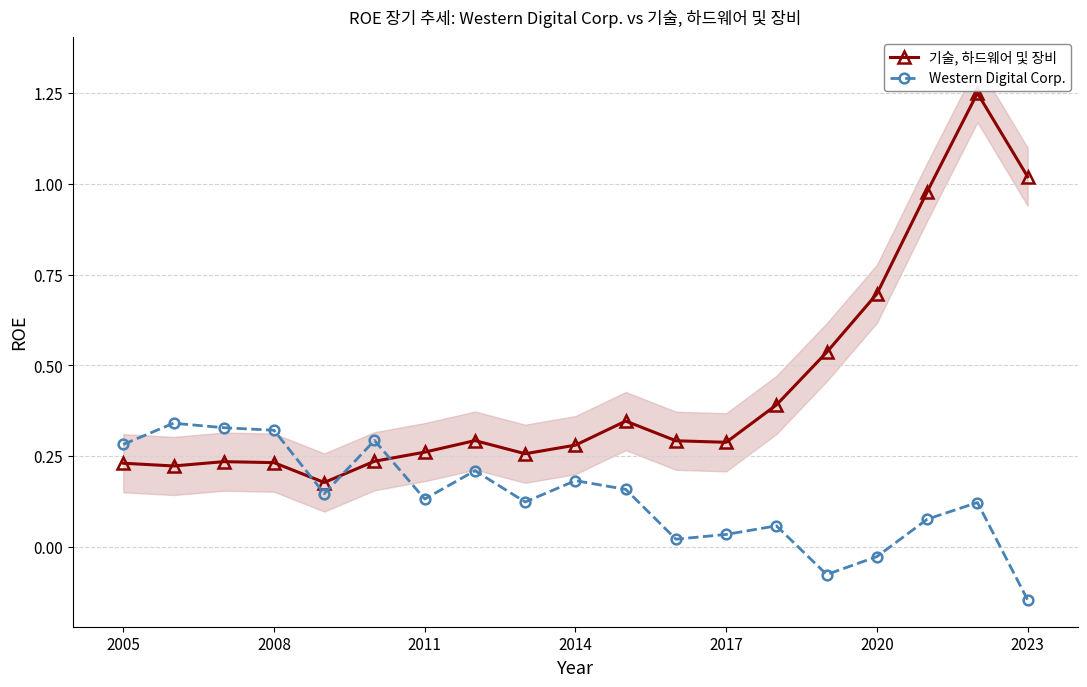

What is the difference between the maximum and second lowest values in the Western Digital Corp. series?

0.4